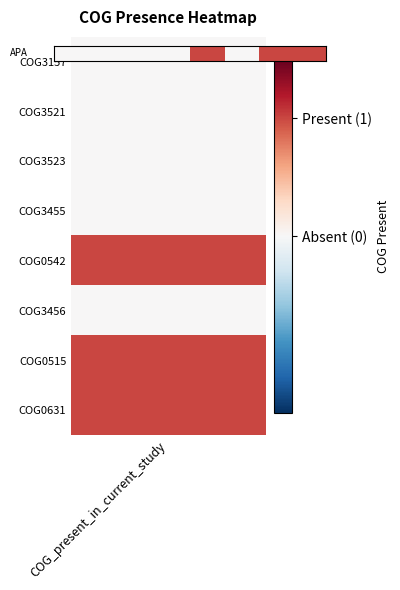

Reading right to left, list all the values displayed in this chart.

1	1	0	1	0	0	0	0